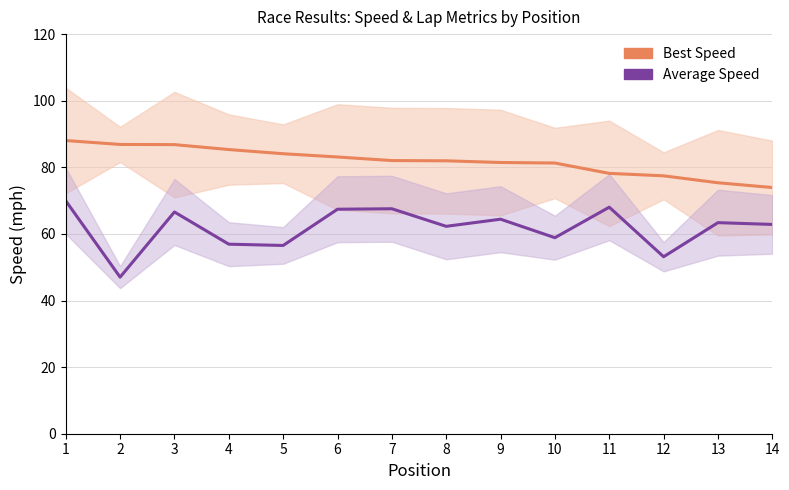

What is the sum of the Best Speed values at 6 and 3?

169.9